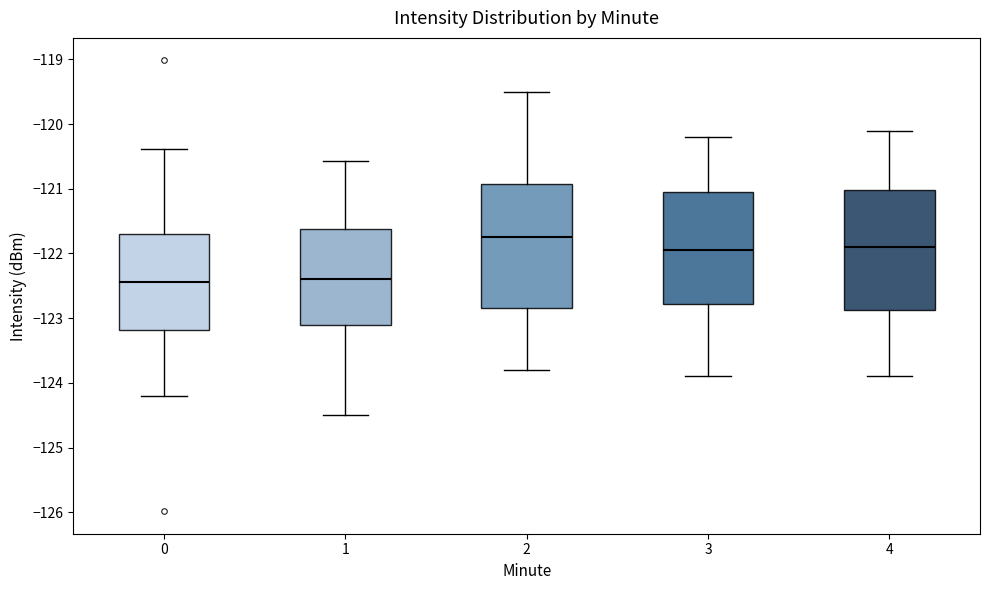

Reading left to right, transcribe this box plot: for each box, give where its median line is, the range the box spans, and where its two whiskers end, as read against the y-axis. The values are not printed on the chart, so give them approximately, as read against the axis.

0: median -122.4, box -123.2 to -121.7, whiskers -124.2 to -120.4
1: median -122.4, box -123.1 to -121.6, whiskers -124.5 to -120.6
2: median -121.7, box -122.8 to -120.9, whiskers -123.8 to -119.5
3: median -121.9, box -122.8 to -121.0, whiskers -123.9 to -120.2
4: median -121.9, box -122.9 to -121.0, whiskers -123.9 to -120.1